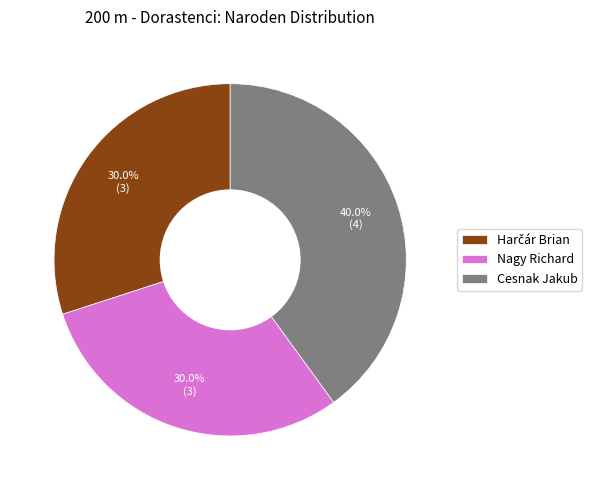

To the nearest percent, what is the difference between the largest and smallest slice percentages?

10%